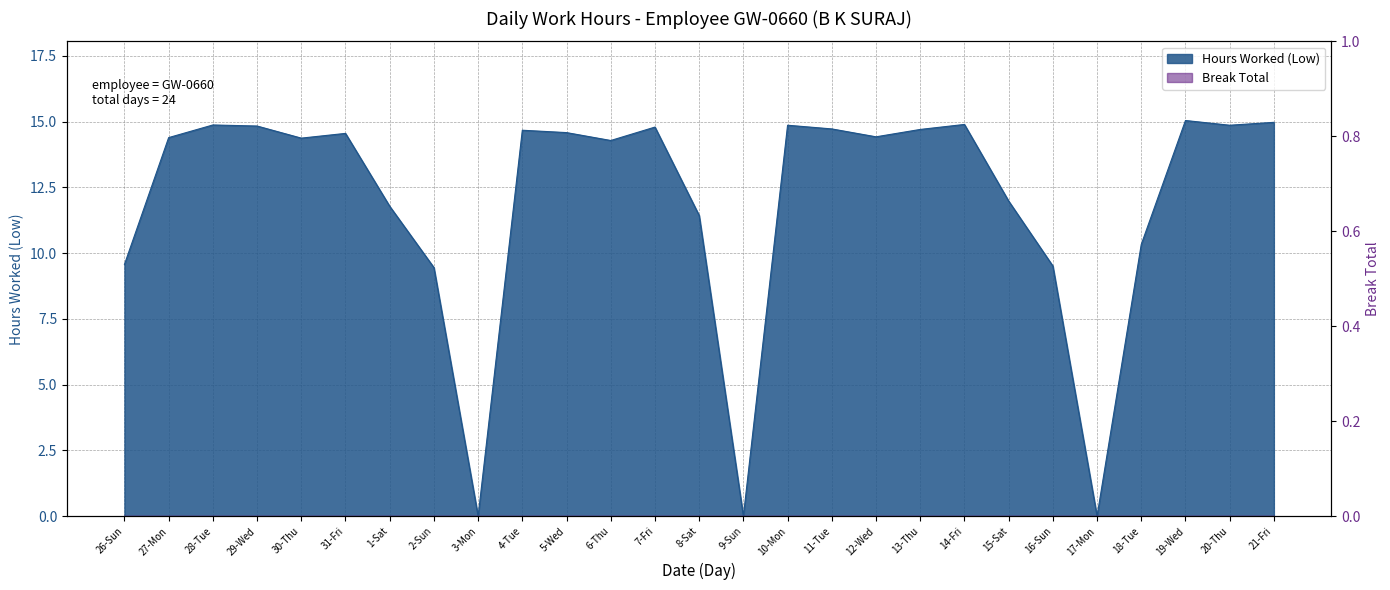

Rank the categories by value from lowest to highest.

3-Mon, 9-Sun, 17-Mon, 2-Sun, 16-Sun, 26-Sun, 18-Tue, 8-Sat, 1-Sat, 15-Sat, 6-Thu, 30-Thu, 27-Mon, 12-Wed, 31-Fri, 5-Wed, 4-Tue, 13-Thu, 11-Tue, 7-Fri, 29-Wed, 10-Mon, 20-Thu, 28-Tue, 14-Fri, 21-Fri, 19-Wed